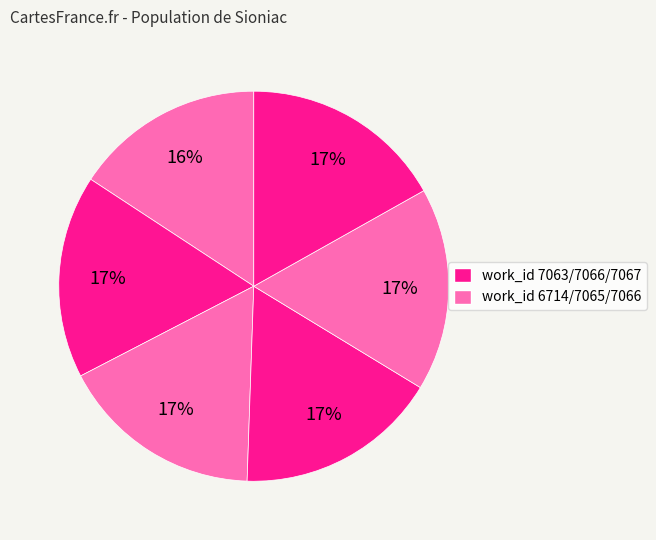

Is there a majority slice in this chart?

No